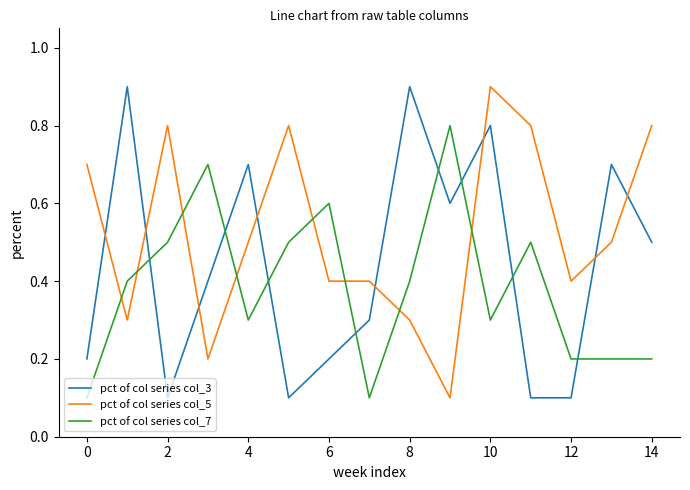

What is the greatest value displayed?

0.9